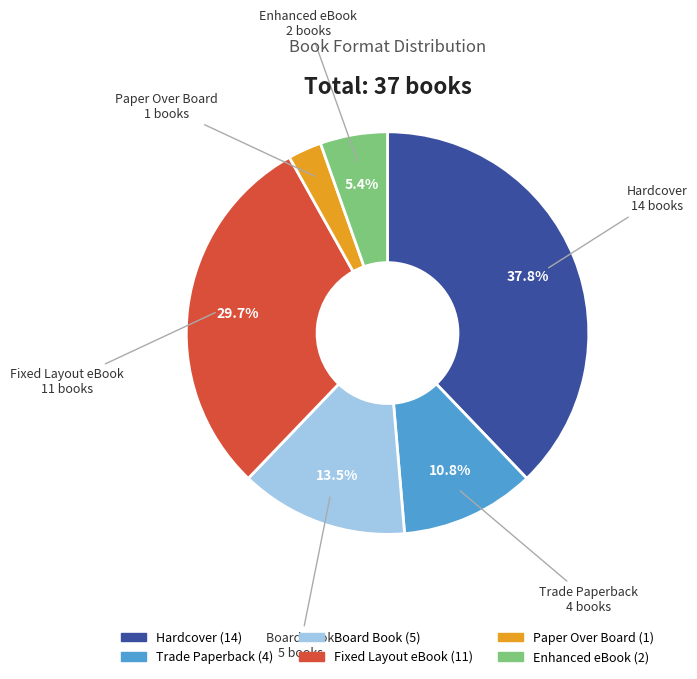

Does any single category account for the majority?

No